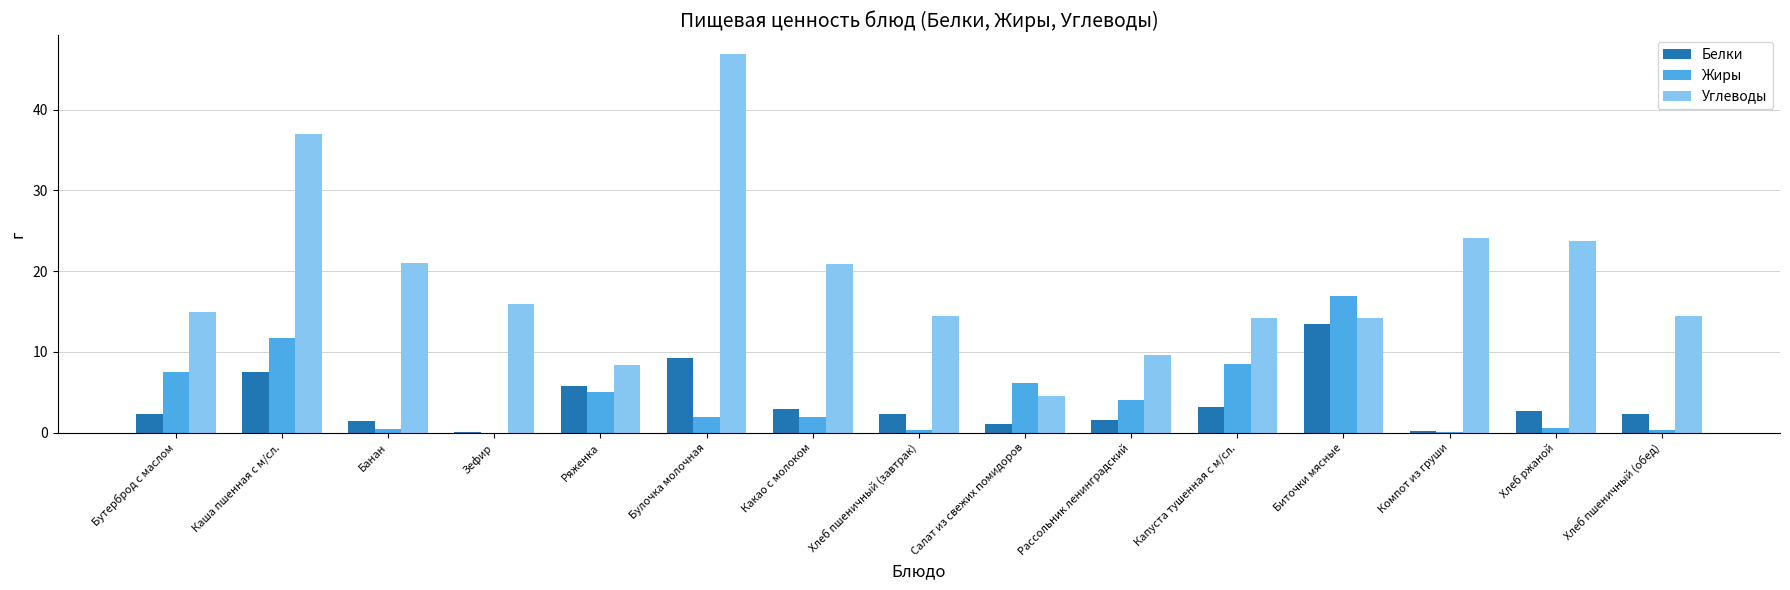

How many groups of bars are there?

15